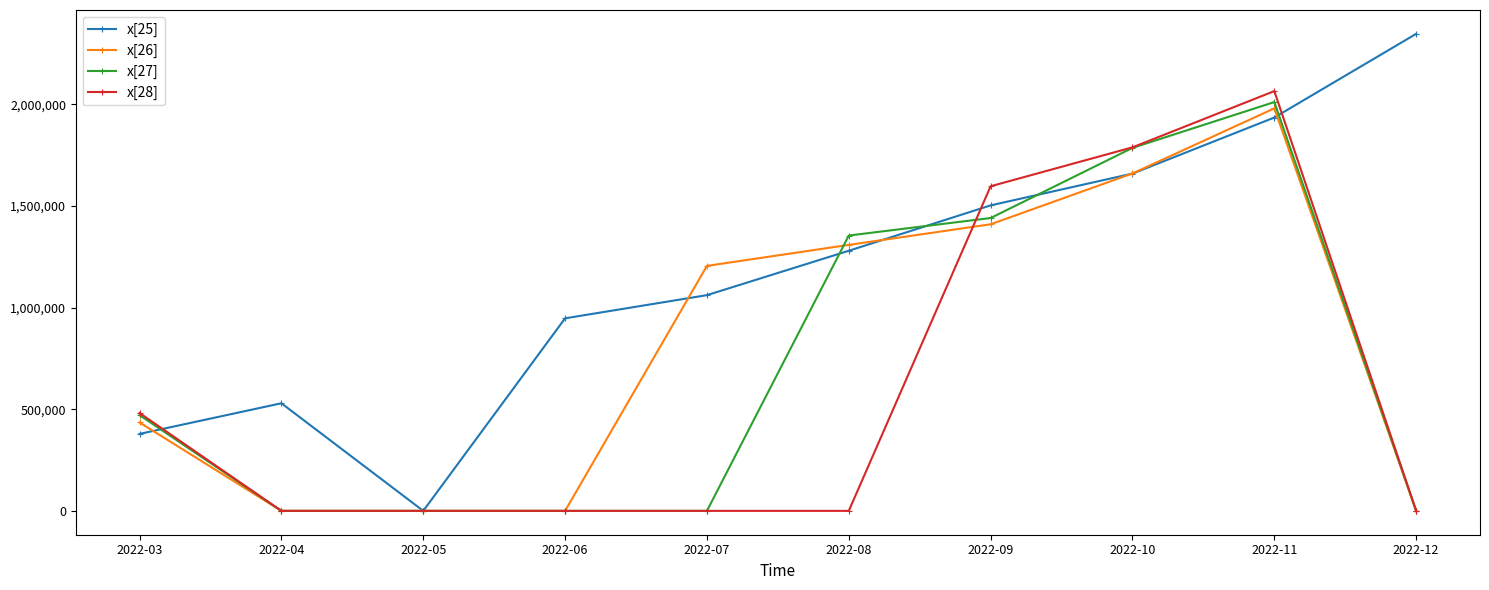

Between 2022-06 and 2022-11, which series saw the biggest shift?

x[28]